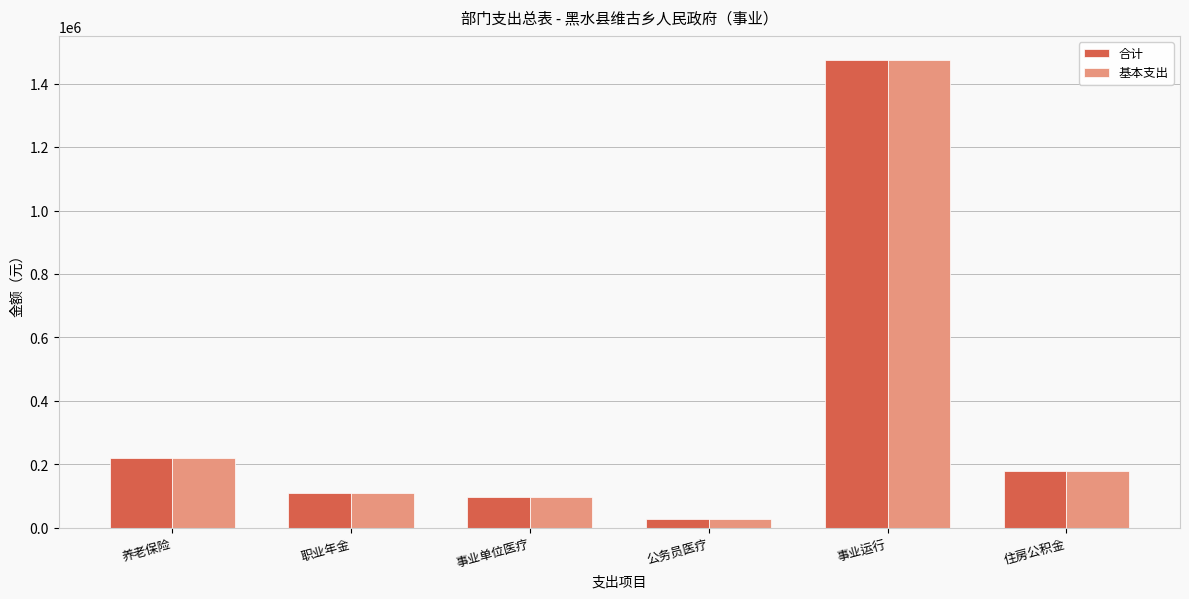

Which category has the lowest value in the 基本支出 series?

公务员医疗